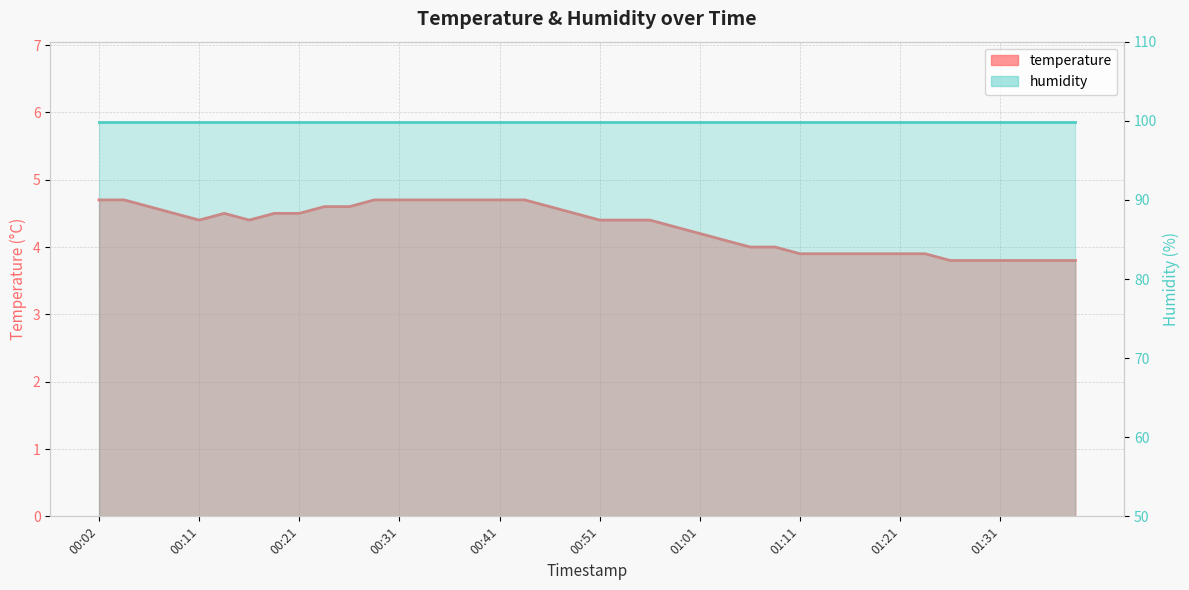

Which has a higher value, 01:18 or 00:31?

00:31